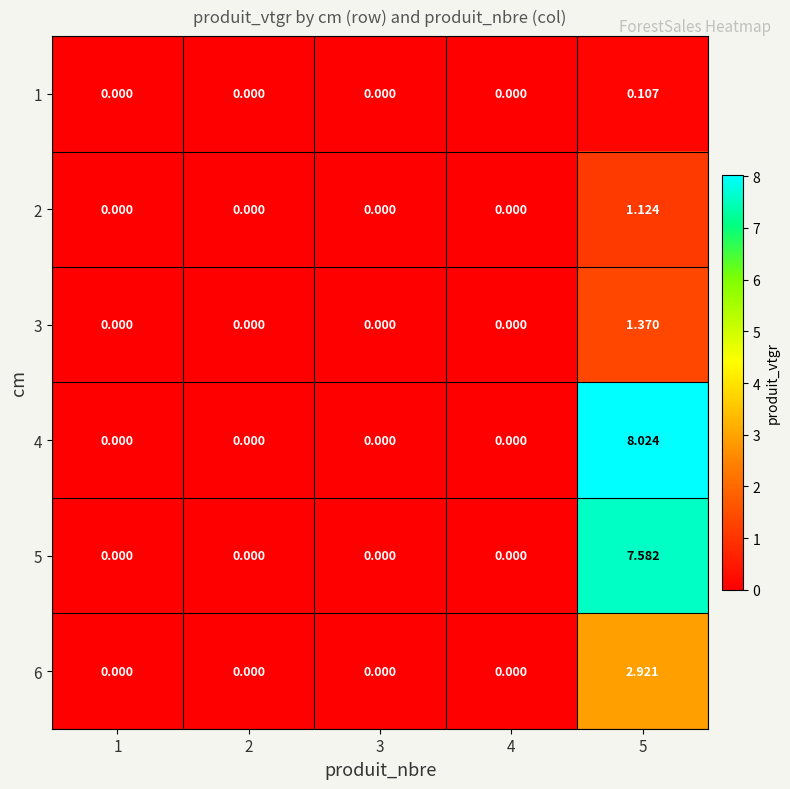

Which series changed the most between 1 and 3?

1